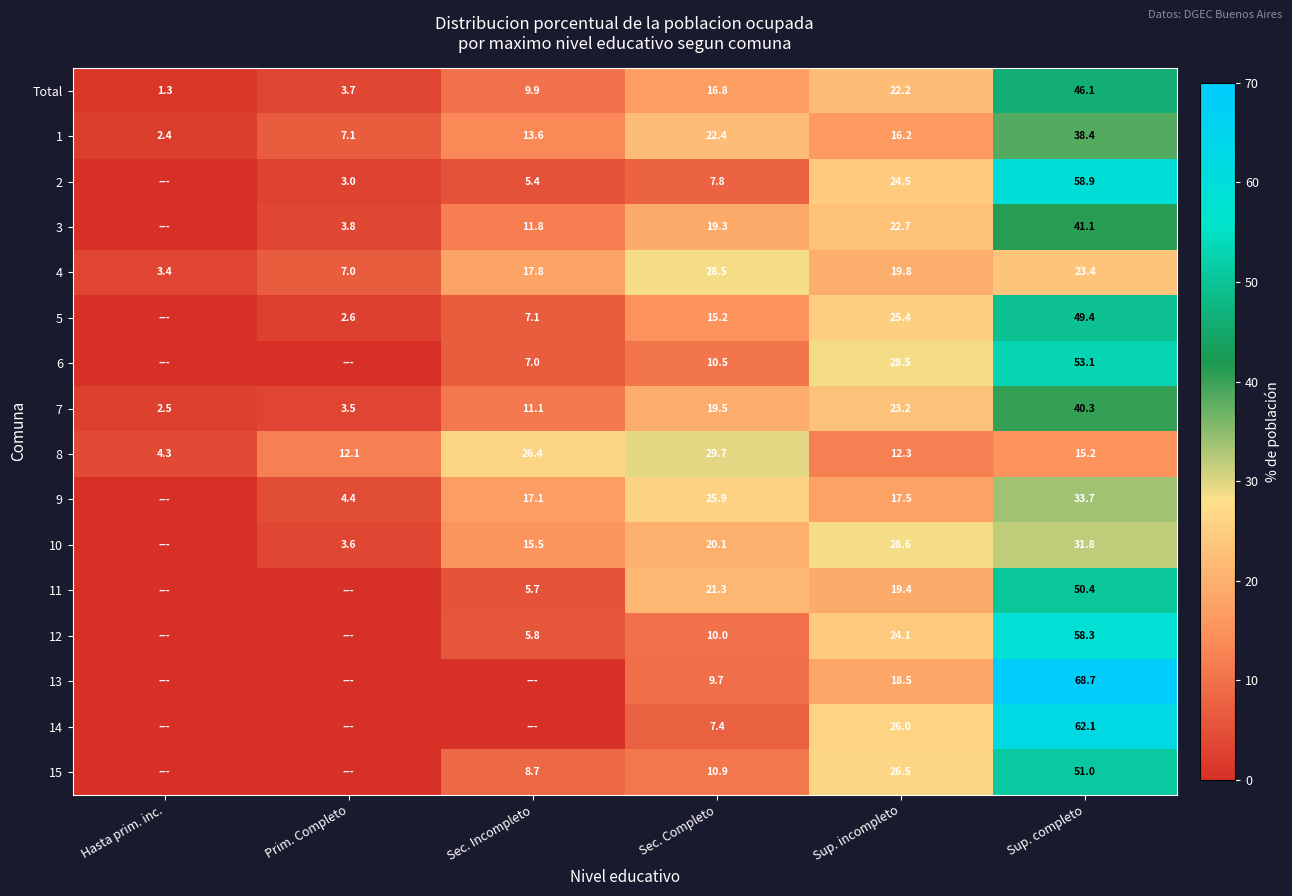

Is the value of 2 at Sec. Incompleto greater than the value of 8 at Sec. Incompleto?

No